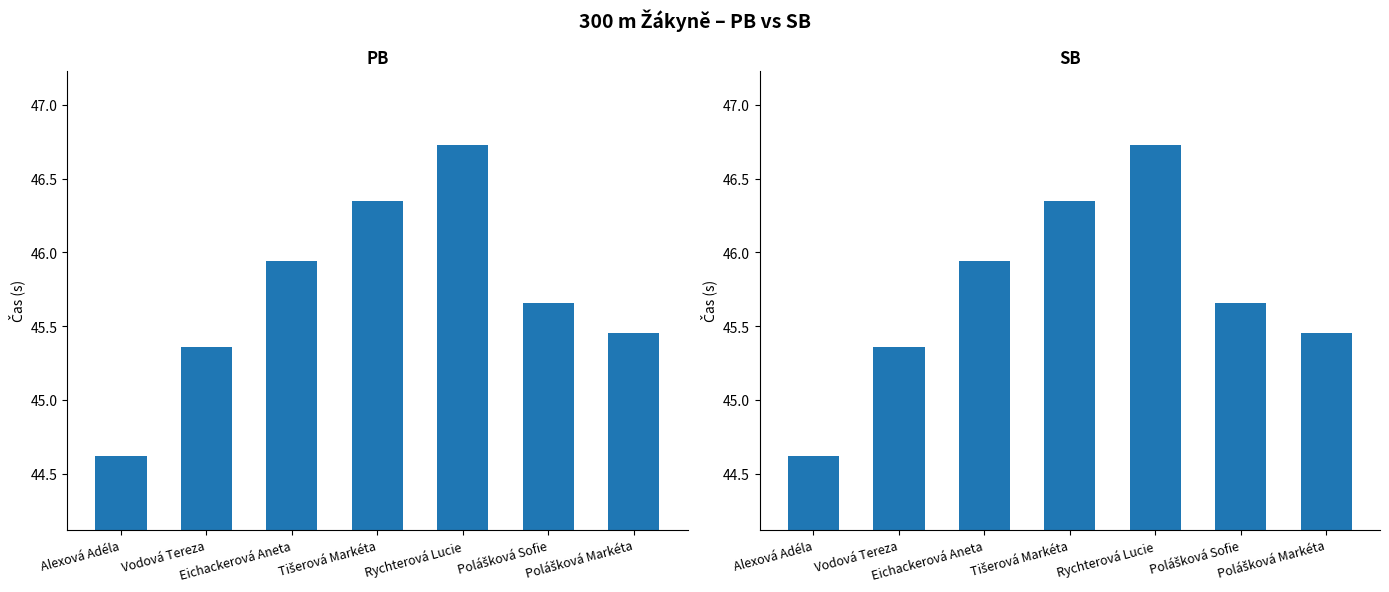

Which has a higher value, Vodová Tereza or Polášková Sofie?

Polášková Sofie